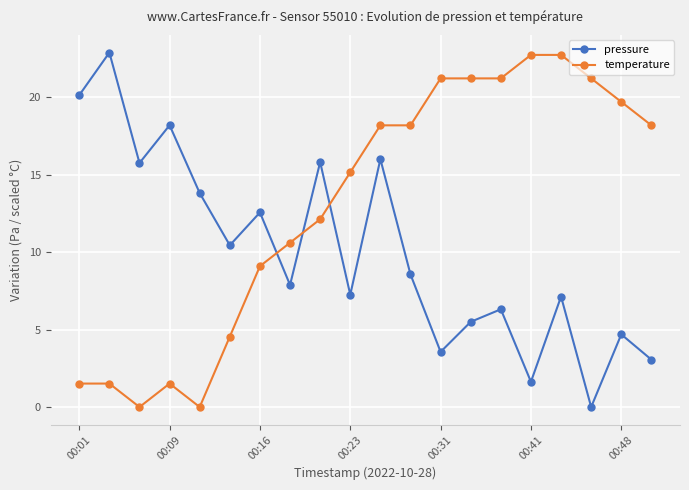

Which series has the largest total across all categories?

temperature